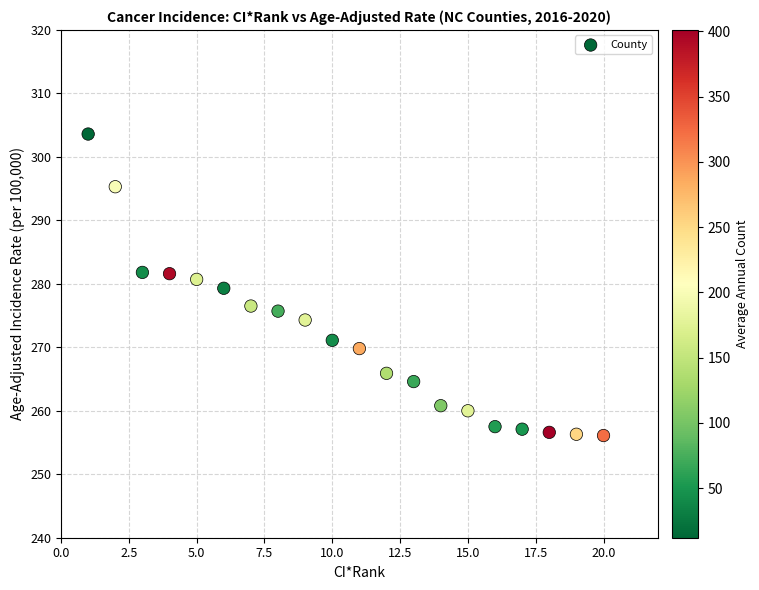

What is the range of Y values (max minus min)?

47.5